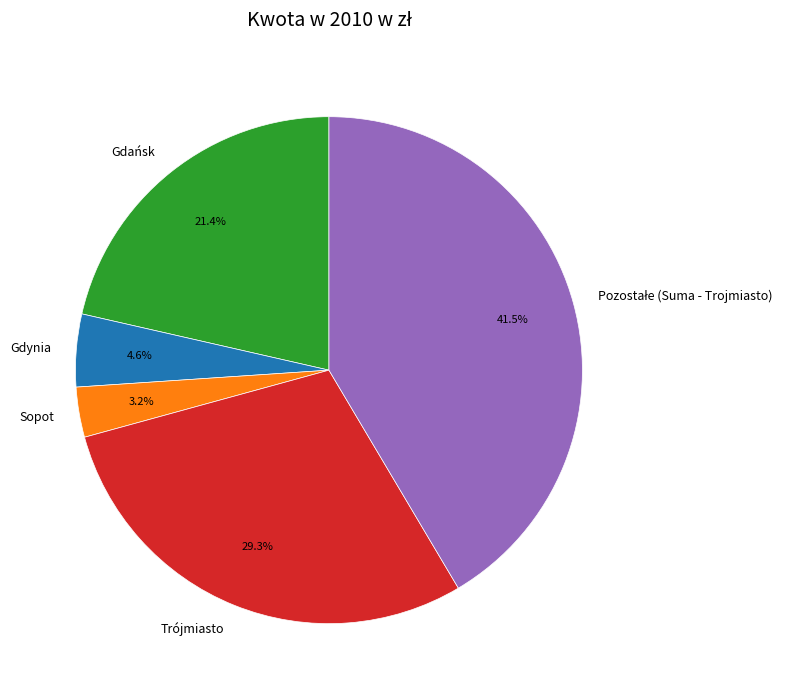

Which slice is the smallest?

Sopot